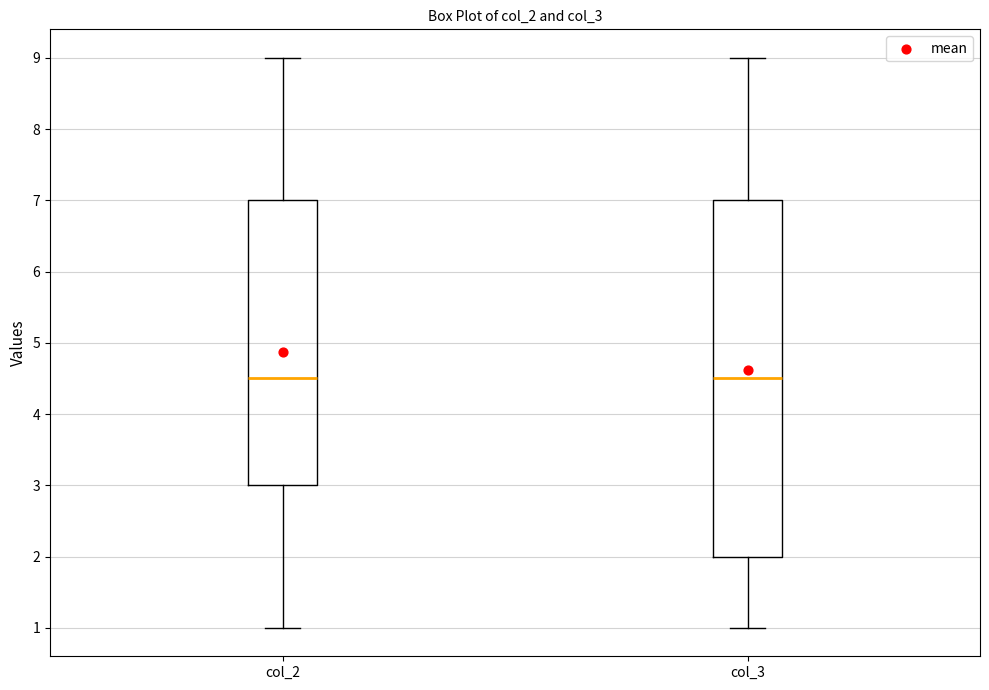

Reading left to right, transcribe this box plot: for each box, give where its median line is, the range the box spans, and where its two whiskers end, as read against the y-axis. The values are not printed on the chart, so give them approximately, as read against the axis.

col_2: median 4.5, box 3.0 to 7.0, whiskers 1.0 to 9.0
col_3: median 4.5, box 2.0 to 7.0, whiskers 1.0 to 9.0